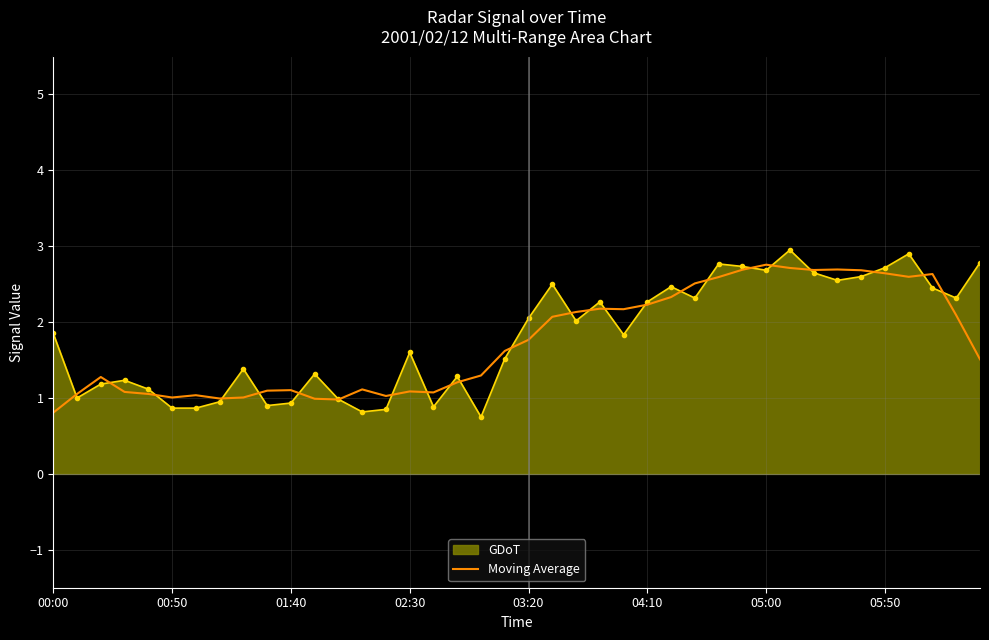

Which series has the largest range (max minus min)?

GDoT